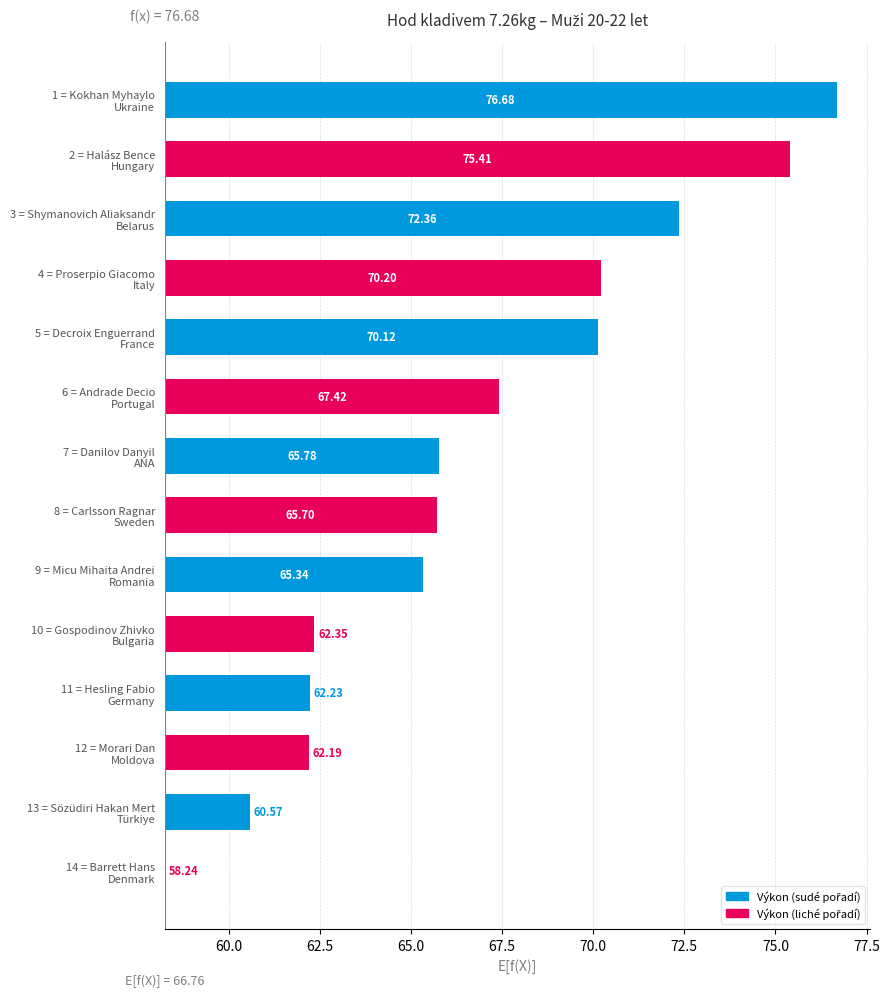

Does the chart contain any negative values?

No